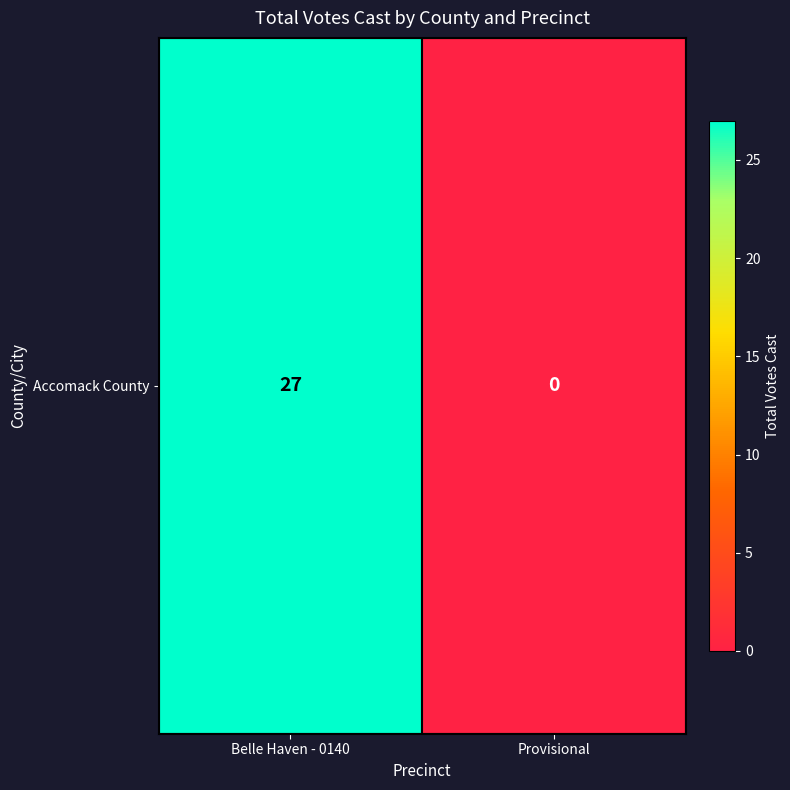

At which category does the chart reach its peak across all series?

Belle Haven - 0140